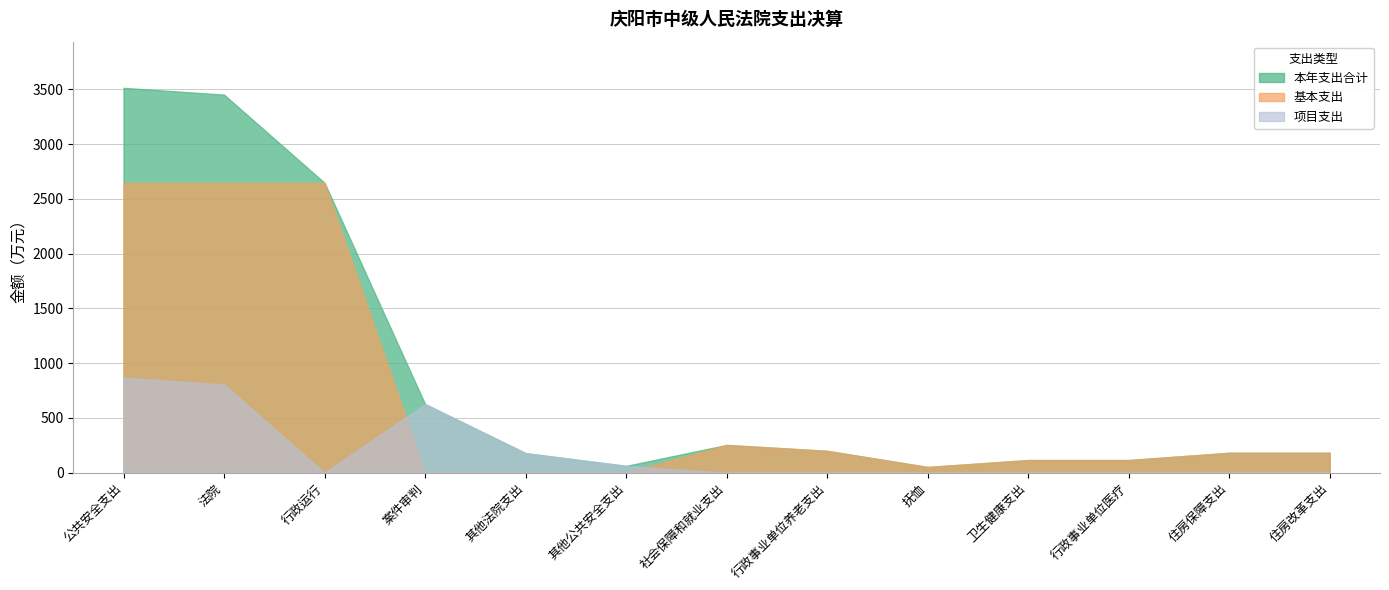

At how many categories does at least one series exceed 1530?

3